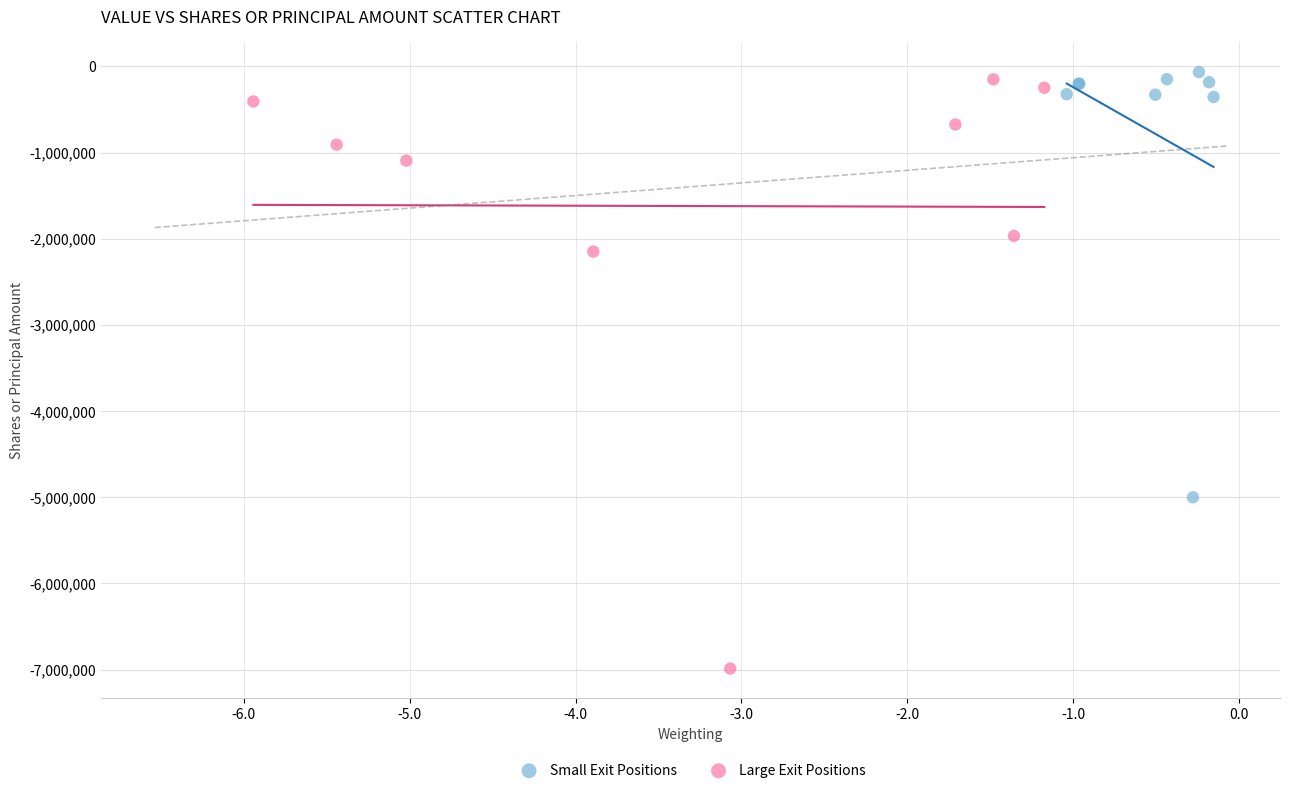

Which series has the widest spread of Y values?

Large Exit Positions